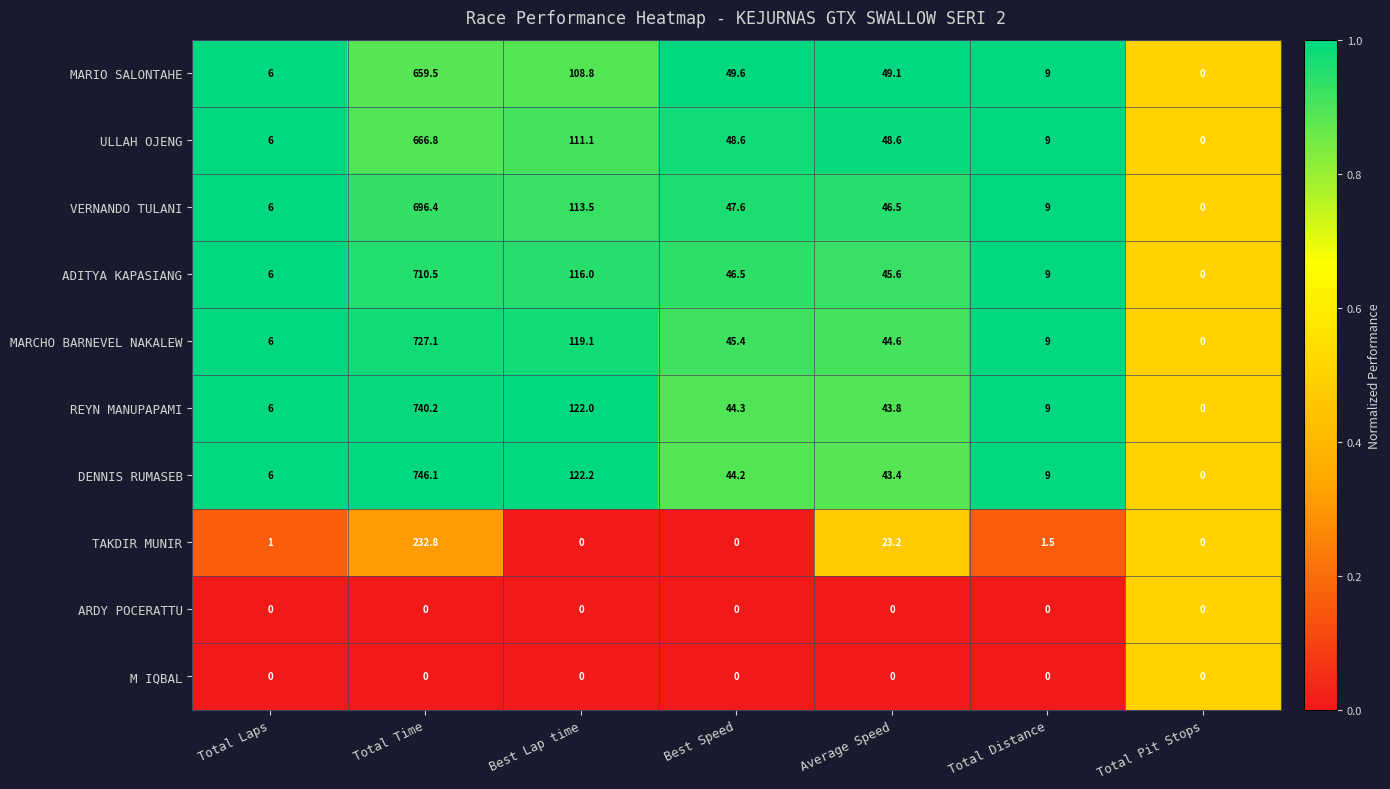

What is the difference between the highest and lowest values at Best Speed?

49.6